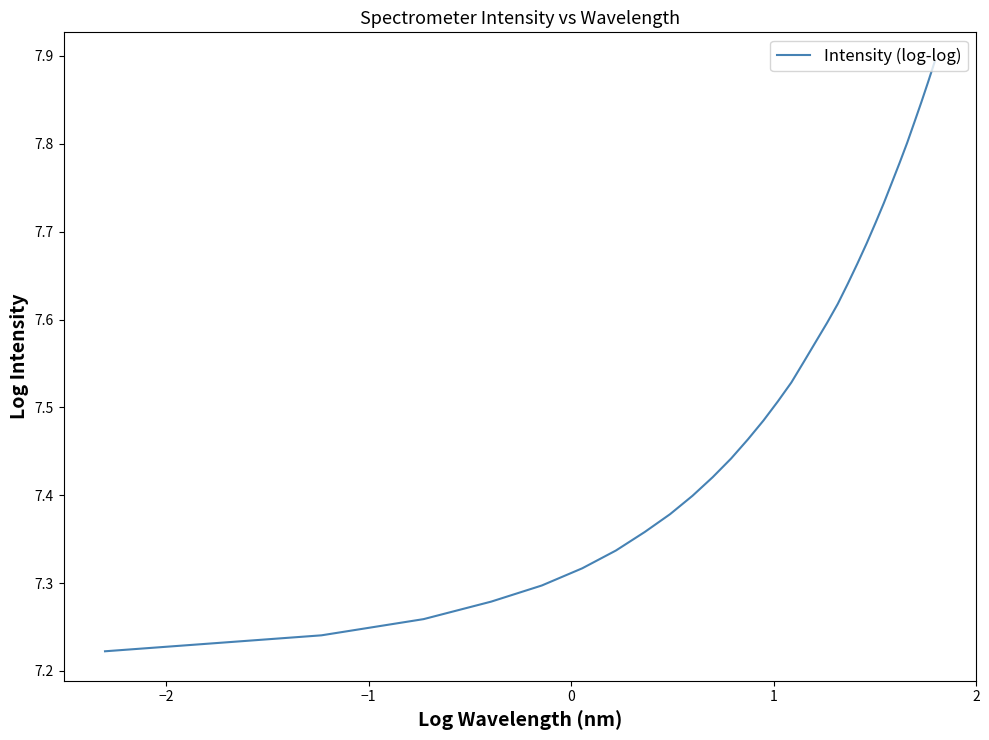

What is the difference between the maximum and minimum values?

0.7